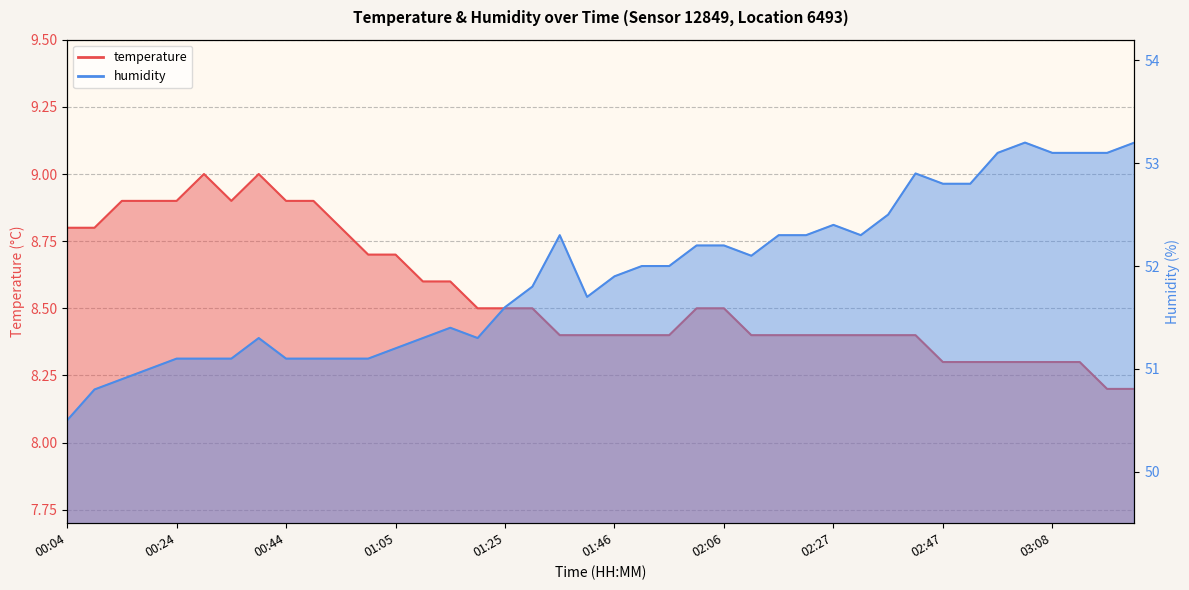

Reading left to right, extract all data points from this chart.

temperature: 00:04=8.8	00:09=8.8	00:14=8.9	00:19=8.9	00:24=8.9	00:29=9.0	00:34=8.9	00:39=9.0	00:44=8.9	00:49=8.9	00:54=8.8	00:59=8.7	01:05=8.7	01:10=8.6	01:15=8.6	01:20=8.5	01:25=8.5	01:30=8.5	01:35=8.4	01:41=8.4	01:46=8.4	01:51=8.4	01:56=8.4	02:01=8.5	02:06=8.5	02:11=8.4	02:16=8.4	02:21=8.4	02:27=8.4	02:32=8.4	02:37=8.4	02:42=8.4	02:47=8.3	02:52=8.3	02:57=8.3	03:03=8.3	03:08=8.3	03:13=8.3	03:18=8.2	03:23=8.2
humidity: 00:04=50.5	00:09=50.8	00:14=50.9	00:19=51.0	00:24=51.1	00:29=51.1	00:34=51.1	00:39=51.3	00:44=51.1	00:49=51.1	00:54=51.1	00:59=51.1	01:05=51.2	01:10=51.3	01:15=51.4	01:20=51.3	01:25=51.6	01:30=51.8	01:35=52.3	01:41=51.7	01:46=51.9	01:51=52.0	01:56=52.0	02:01=52.2	02:06=52.2	02:11=52.1	02:16=52.3	02:21=52.3	02:27=52.4	02:32=52.3	02:37=52.5	02:42=52.9	02:47=52.8	02:52=52.8	02:57=53.1	03:03=53.2	03:08=53.1	03:13=53.1	03:18=53.1	03:23=53.2